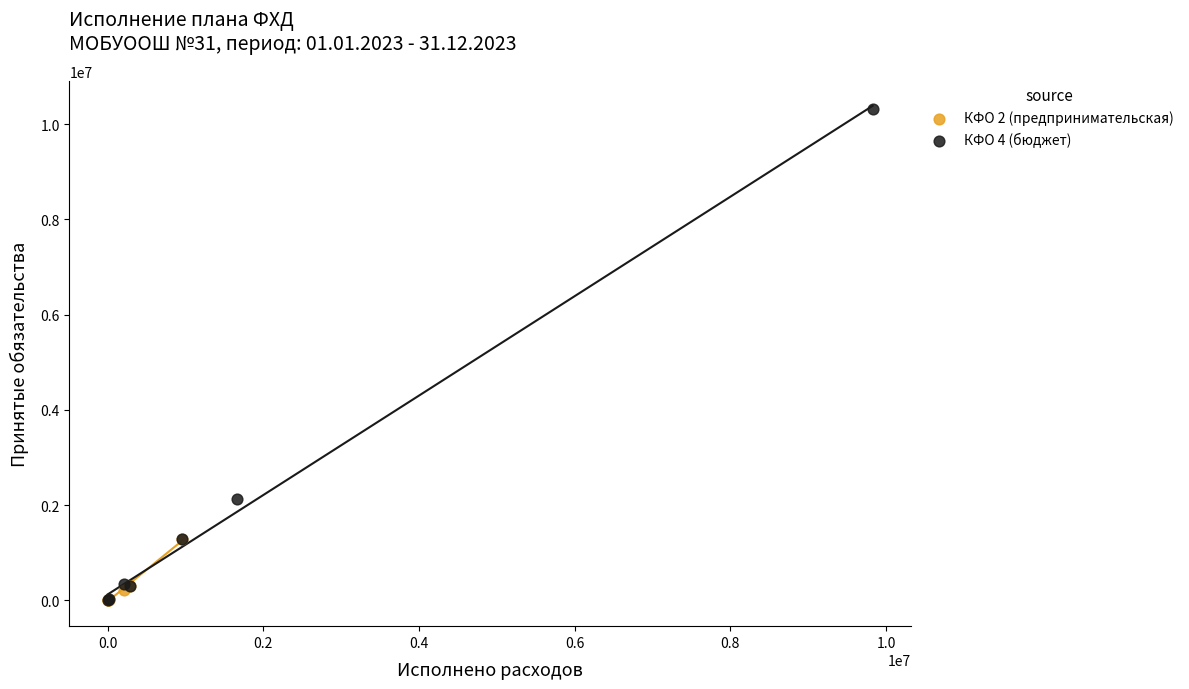

Which series contains the highest Y value?

КФО 4 (бюджет)